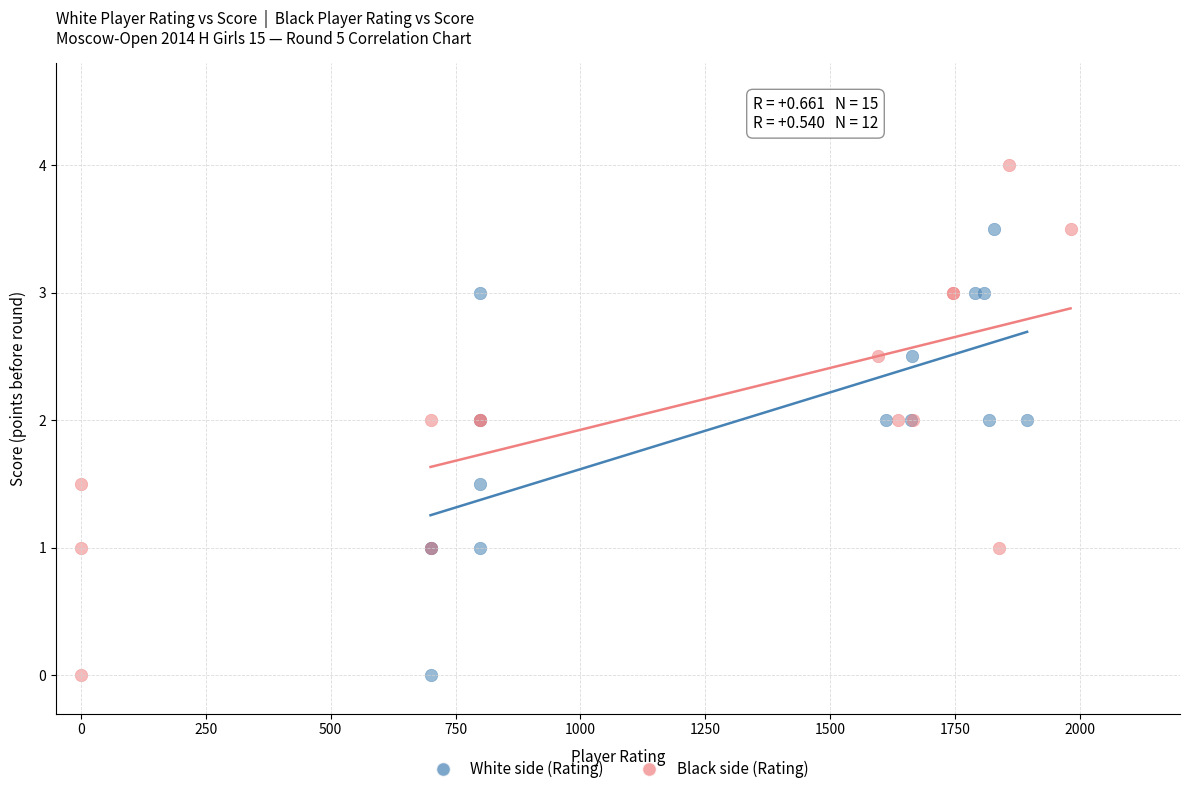

Which series has the largest Y range (max minus min)?

Black side (Rating)